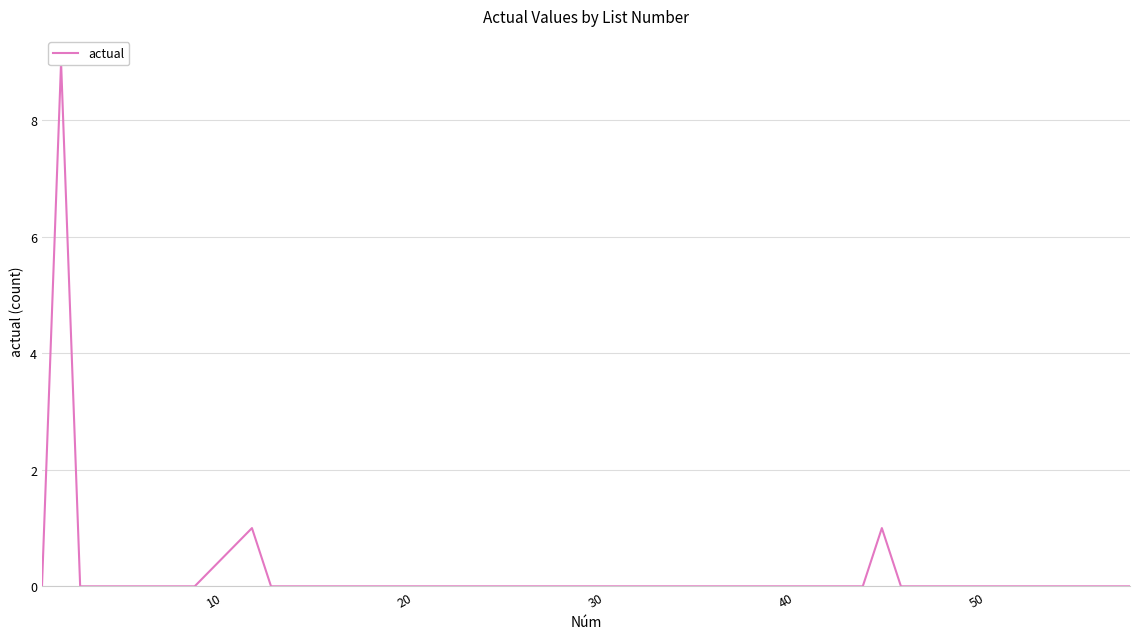

How many distinct data groups are displayed?

1